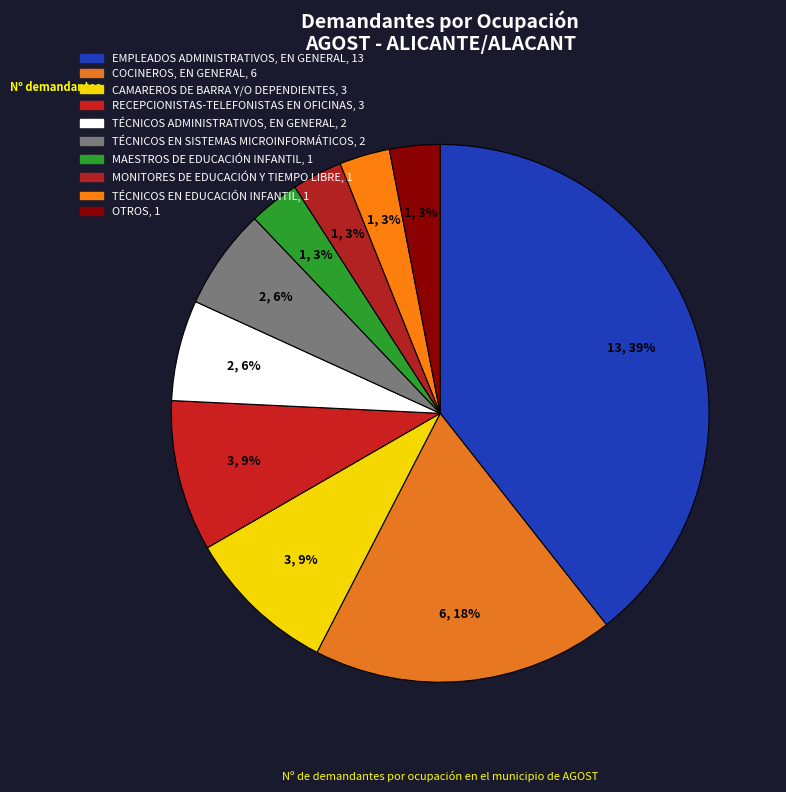

To the nearest percent, what percentage of the pie is TÉCNICOS ADMINISTRATIVOS, EN GENERAL?

6%